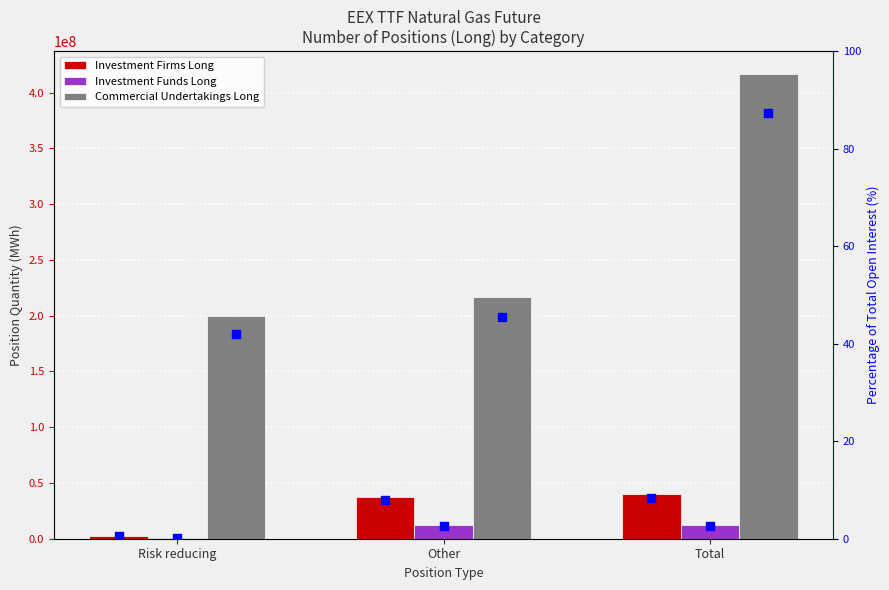

Which series has the largest Y range (max minus min)?

Commercial Undertakings Long